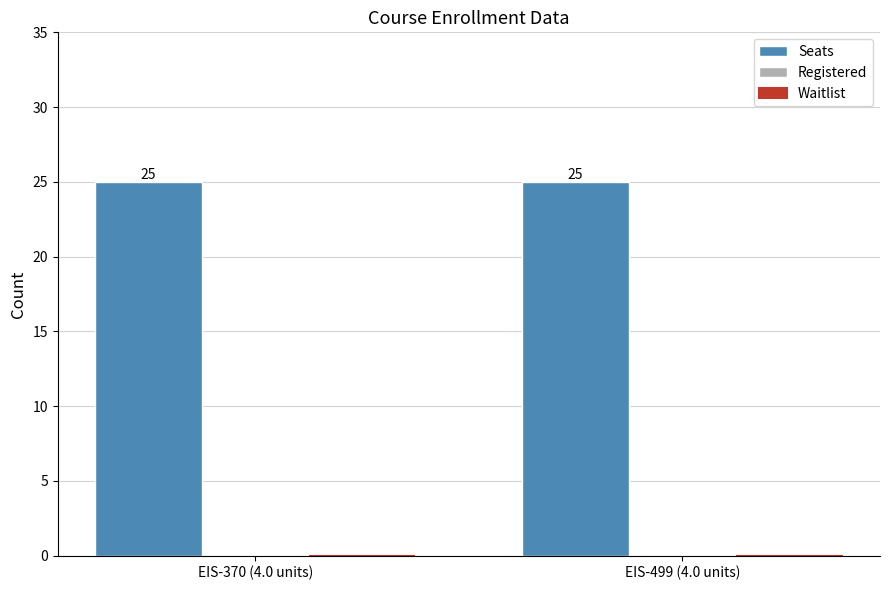

Is the value of Seats at EIS-370 (4.0 units) greater than the value of Waitlist at EIS-499 (4.0 units)?

Yes